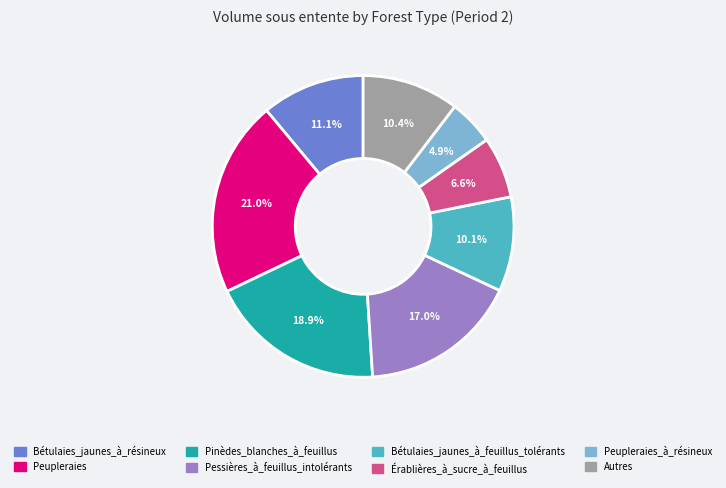

Between Peupleraies and Autres, which is larger?

Peupleraies